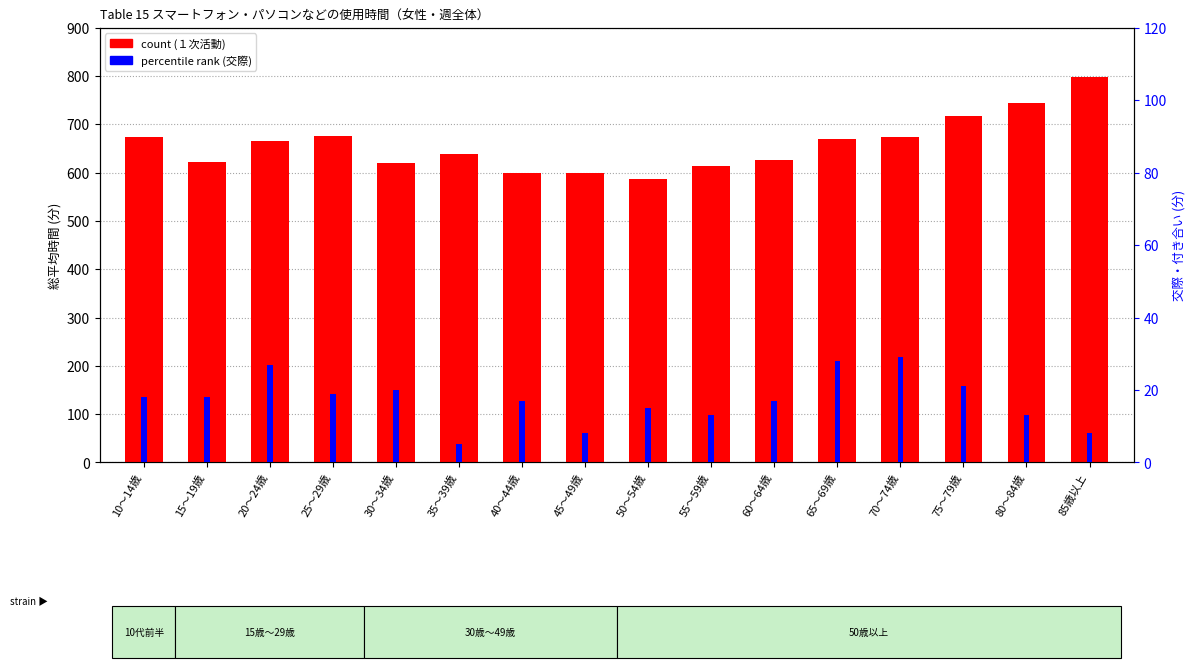

Which series has the largest range (max minus min)?

１次活動 (count)